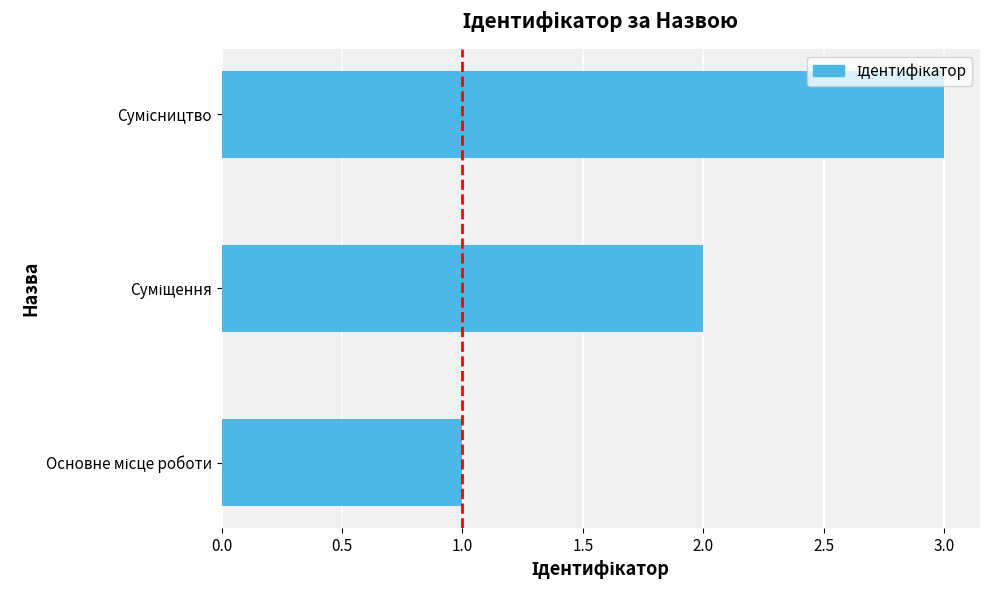

What is the sum of all values?

6